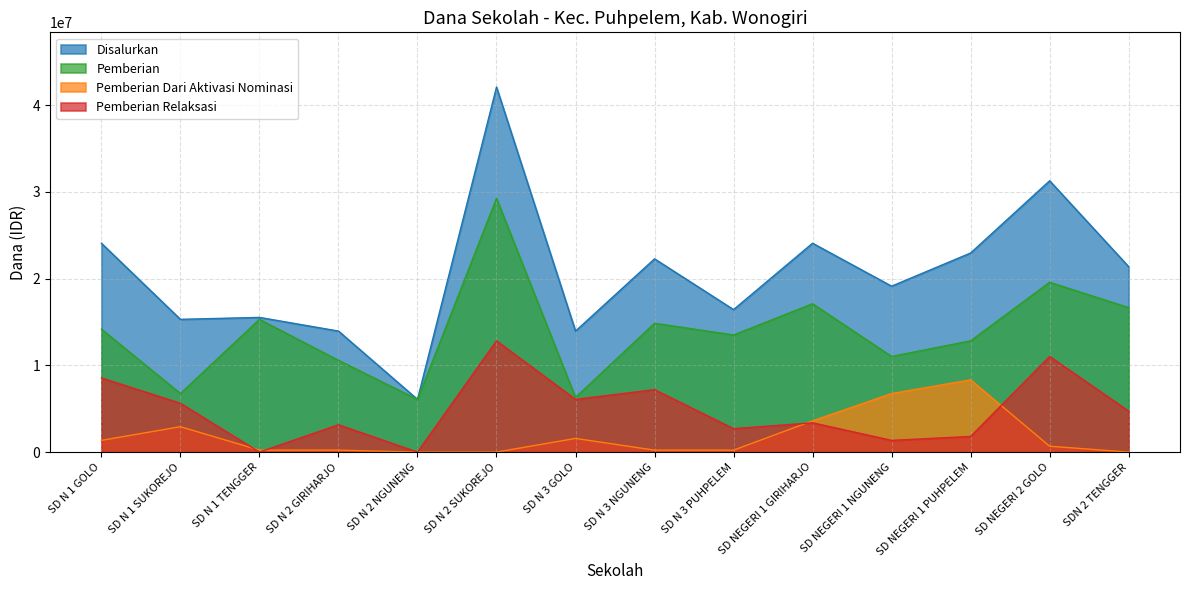

At how many categories does at least one series exceed 19877984?

7